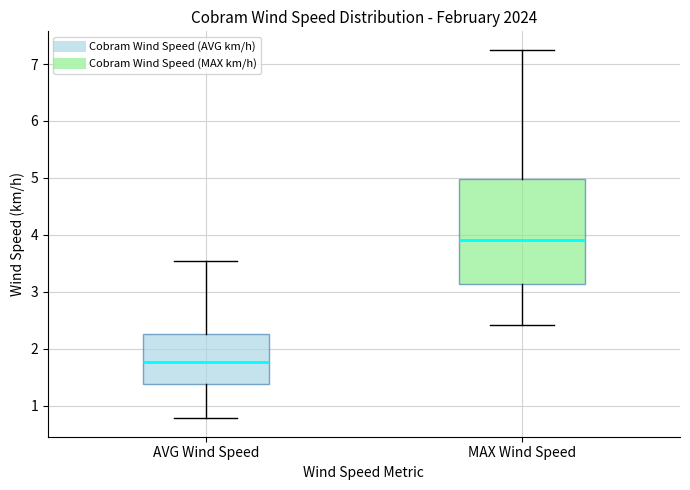

Reading left to right, read every box against the y-axis: the position of its median line, the range the box covers, and the ends of its whiskers. The values are not printed on the chart, so give them approximately, as read against the axis.

AVG Wind Speed: median 1.8, box 1.4 to 2.3, whiskers 0.8 to 3.6
MAX Wind Speed: median 3.9, box 3.1 to 5.0, whiskers 2.4 to 7.3